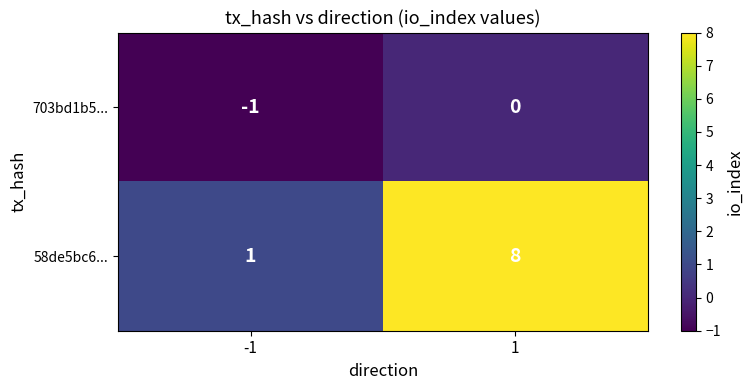

The value of 703bd1b5... at -1 is -1. True or false?

True